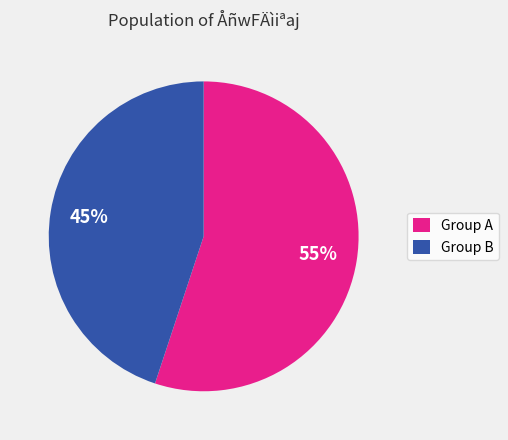

Approximately how many times larger is the value at Group B compared to Group A?

0.8